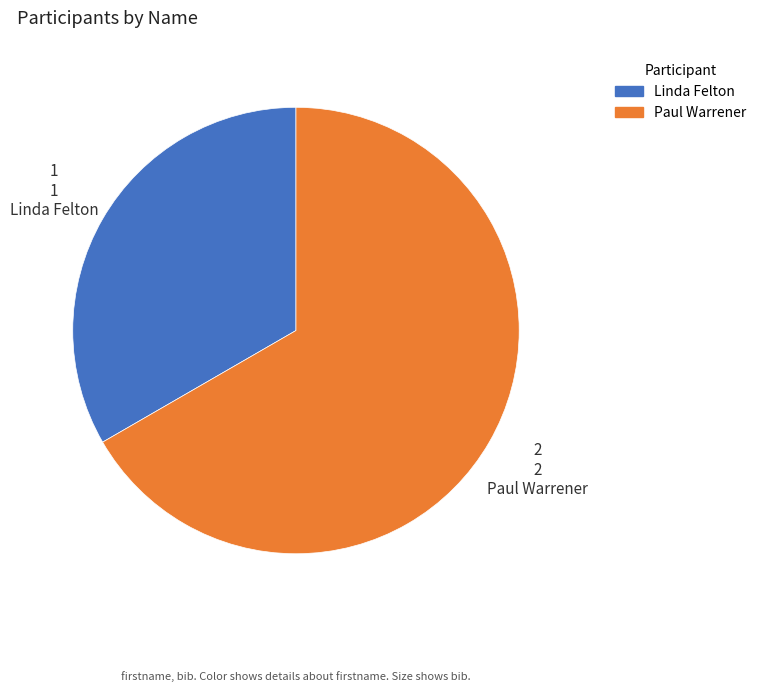

Which category has the biggest portion of the pie?

Paul Warrener